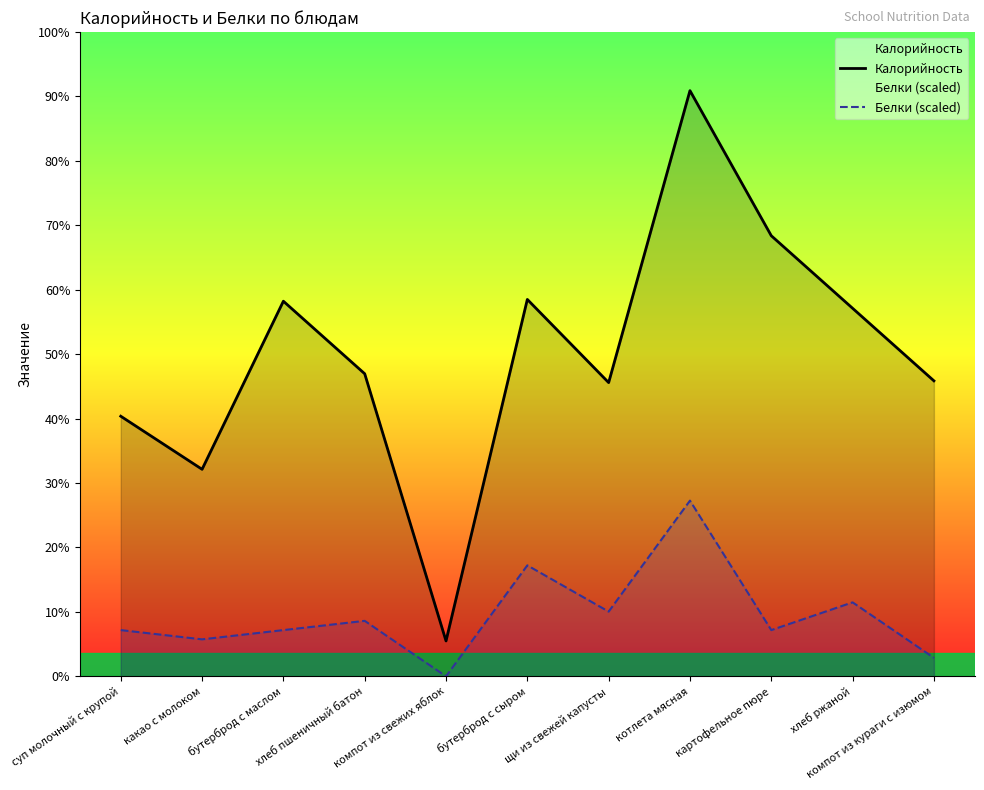

Does the chart display data point markers on the line(s)?

No